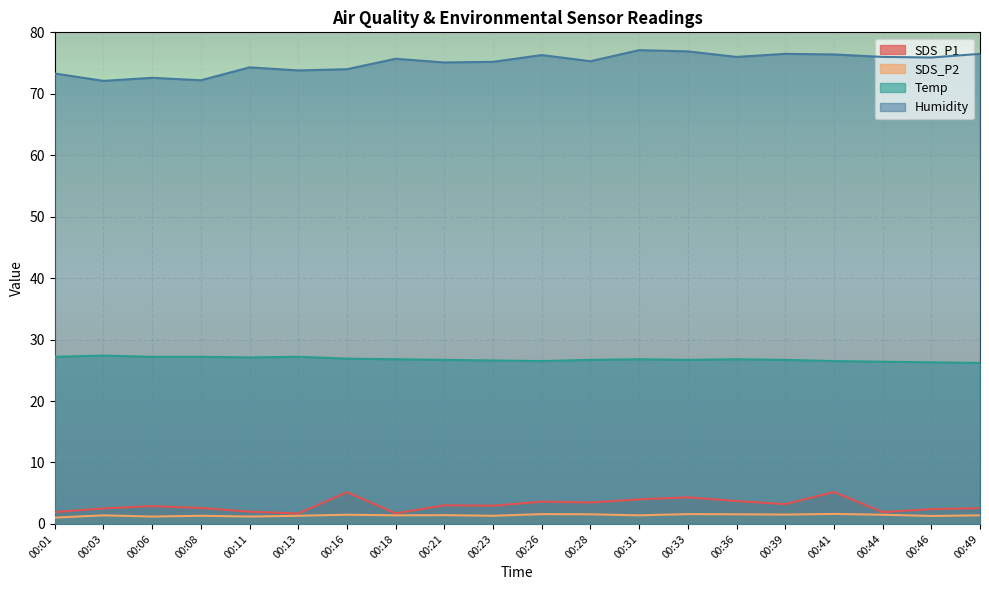

Reading left to right, extract all data points from this chart.

SDS_P1: 00:01=1.9	00:03=2.5	00:06=2.9	00:08=2.6	00:11=2.0	00:13=1.7	00:16=5.2	00:18=1.7	00:21=3.0	00:23=3.0	00:26=3.6	00:28=3.5	00:31=4.0	00:33=4.3	00:36=3.7	00:39=3.2	00:41=5.2	00:44=1.9	00:46=2.4	00:49=2.6
SDS_P2: 00:01=1.0	00:03=1.4	00:06=1.2	00:08=1.3	00:11=1.2	00:13=1.3	00:16=1.5	00:18=1.4	00:21=1.4	00:23=1.3	00:26=1.6	00:28=1.6	00:31=1.4	00:33=1.6	00:36=1.6	00:39=1.5	00:41=1.6	00:44=1.5	00:46=1.3	00:49=1.4
Temp: 00:01=27.2	00:03=27.4	00:06=27.2	00:08=27.2	00:11=27.1	00:13=27.2	00:16=26.9	00:18=26.8	00:21=26.7	00:23=26.6	00:26=26.5	00:28=26.7	00:31=26.8	00:33=26.7	00:36=26.8	00:39=26.7	00:41=26.5	00:44=26.4	00:46=26.3	00:49=26.2
Humidity: 00:01=73.3	00:03=72.1	00:06=72.6	00:08=72.2	00:11=74.3	00:13=73.8	00:16=74.0	00:18=75.7	00:21=75.1	00:23=75.2	00:26=76.3	00:28=75.3	00:31=77.1	00:33=76.9	00:36=76.0	00:39=76.5	00:41=76.4	00:44=76.0	00:46=75.9	00:49=76.5